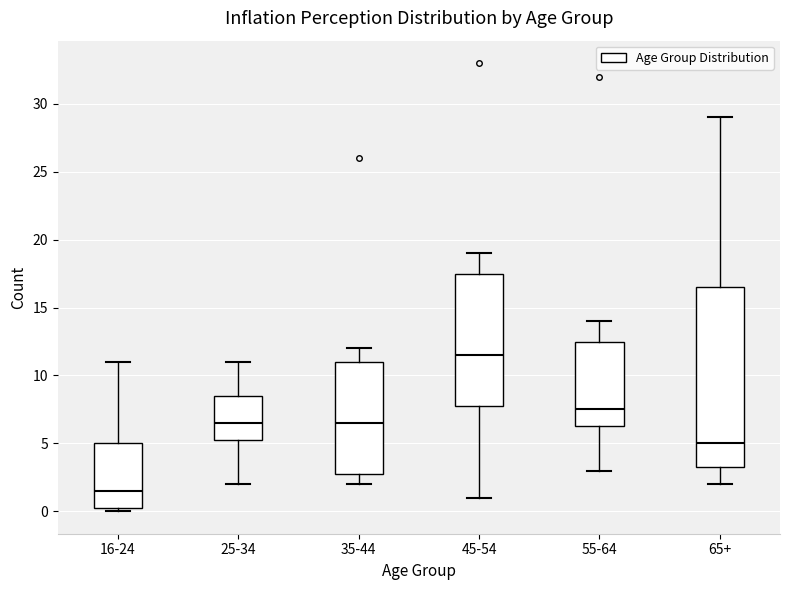

Which box is the tallest, from its lower edge to its upper edge?

65+